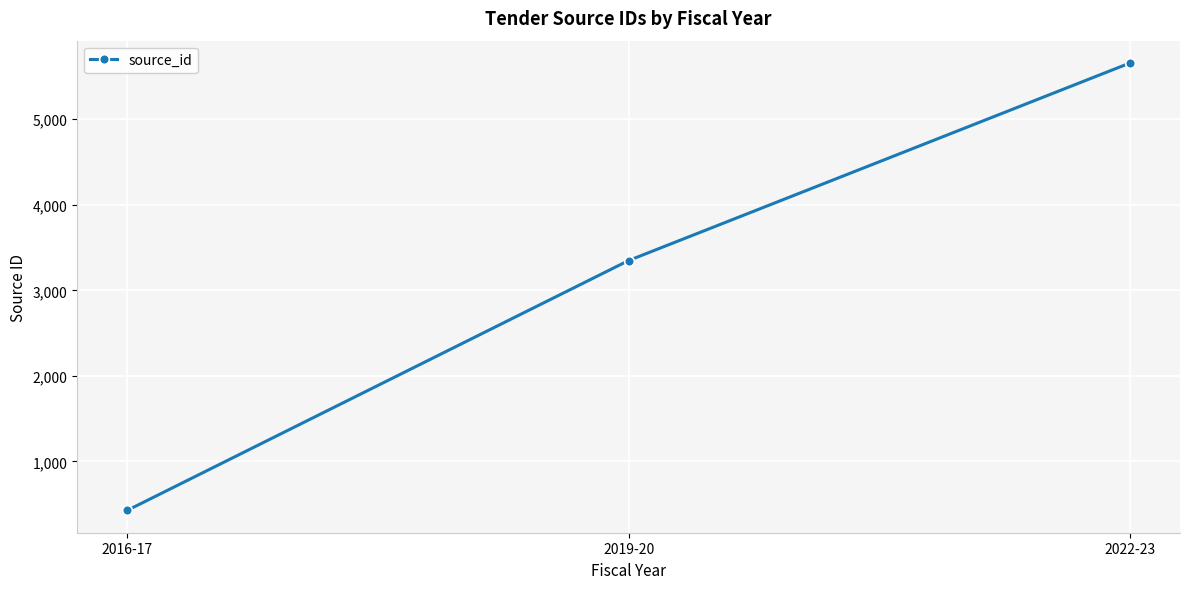

List the labels in order of value, largest first.

2022-23, 2019-20, 2016-17